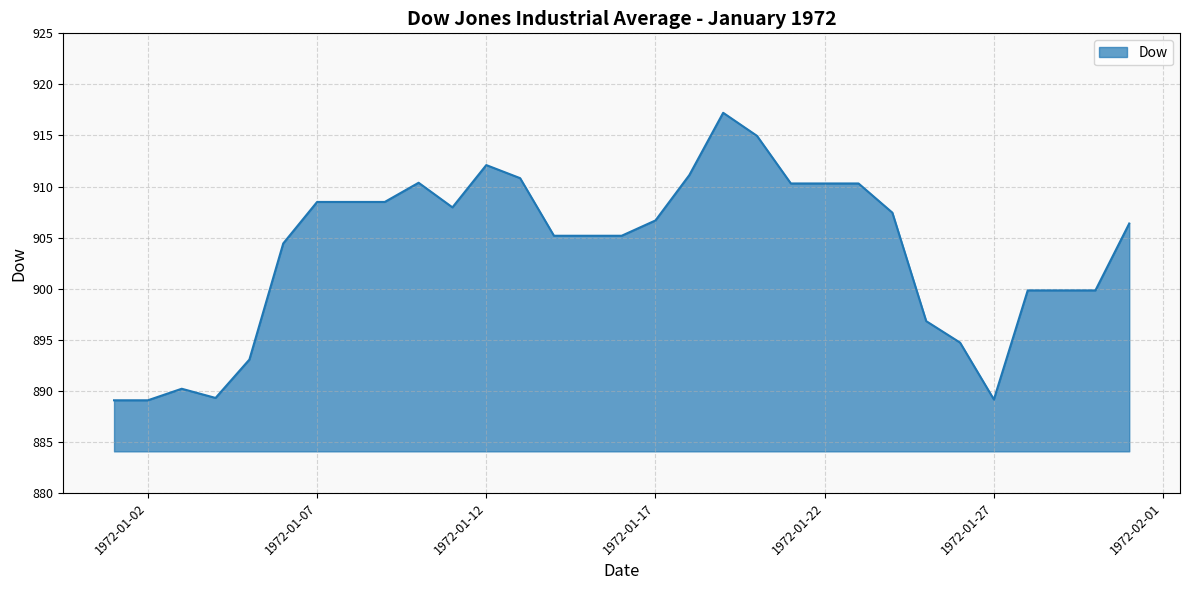

What is the smallest value displayed?

889.1